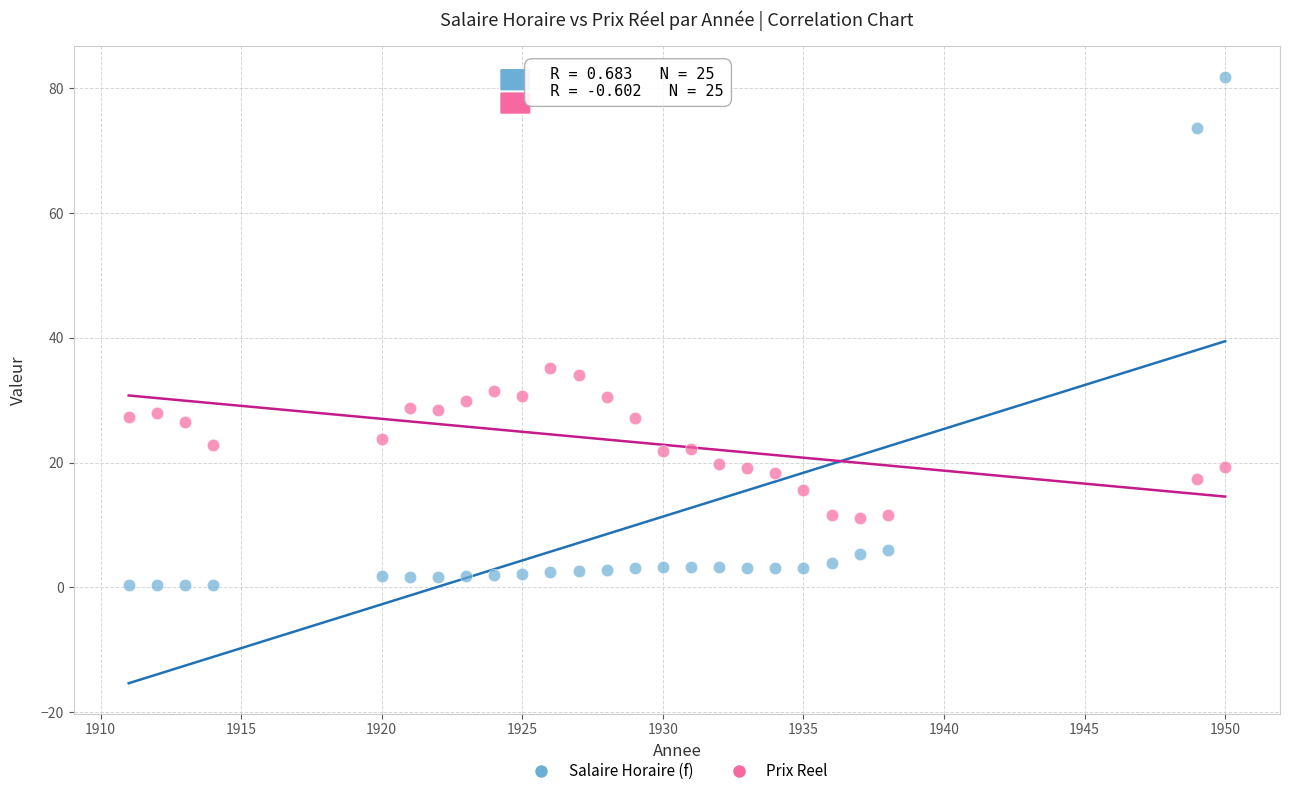

Which series reaches the minimum Y coordinate?

Salaire Horaire (f)